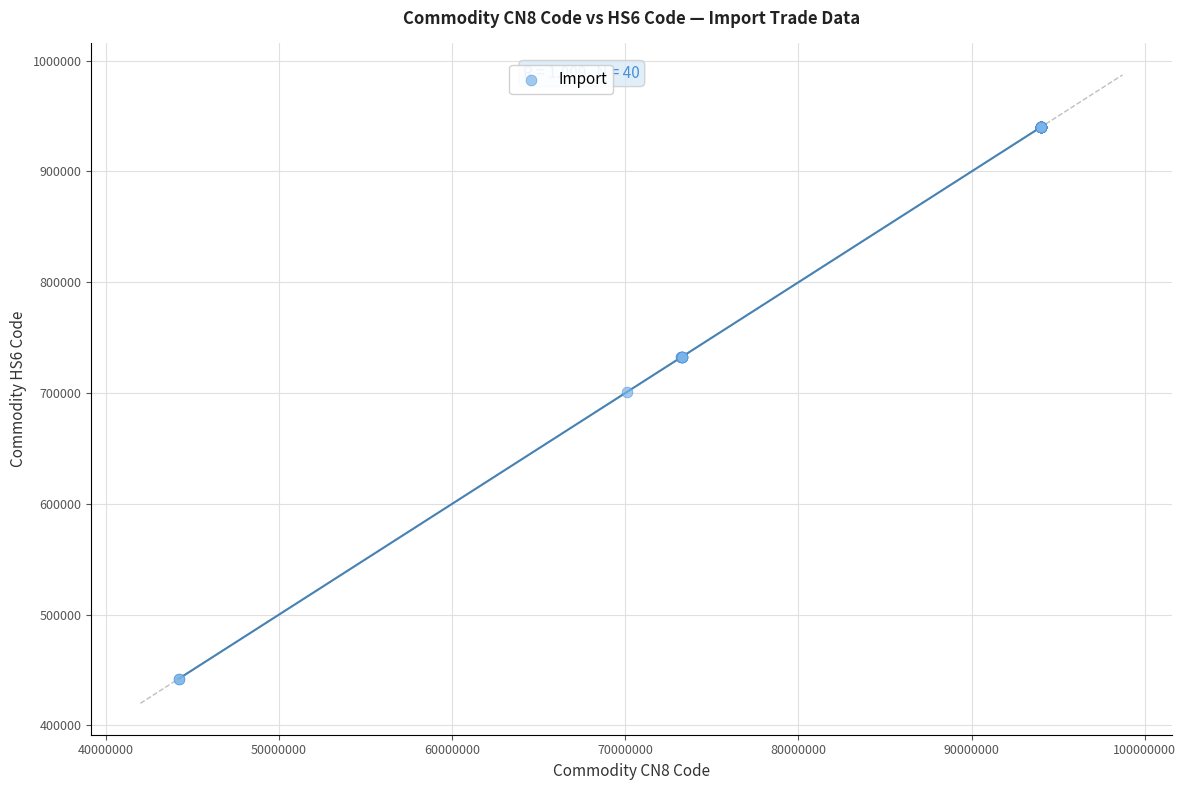

What Y value in the scatter plot is closest to 691144?

700992